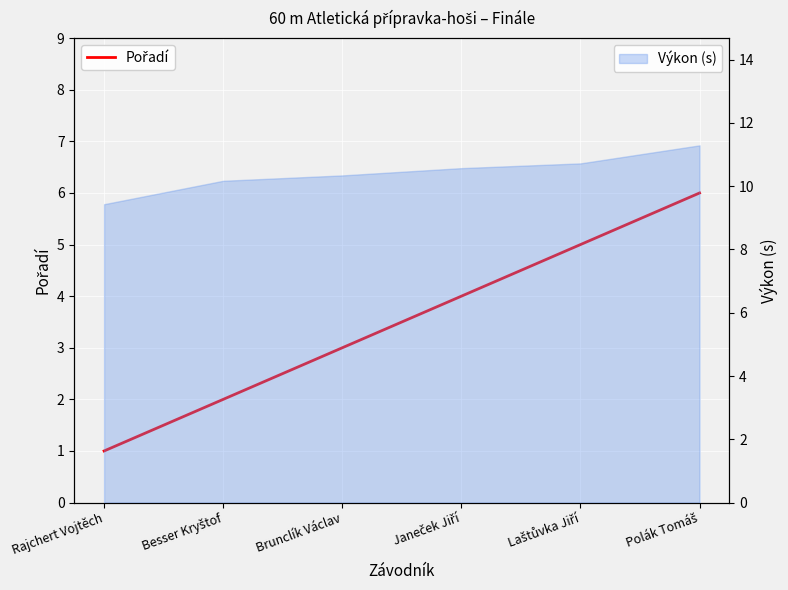

True or false: there are more than 2 points higher than both neighbors.

False